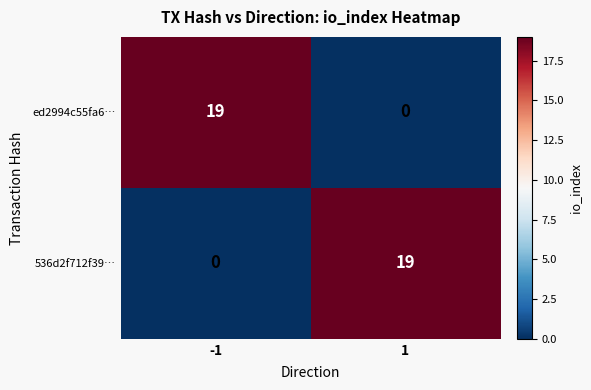

What is the difference between the highest and lowest values at 1?

19